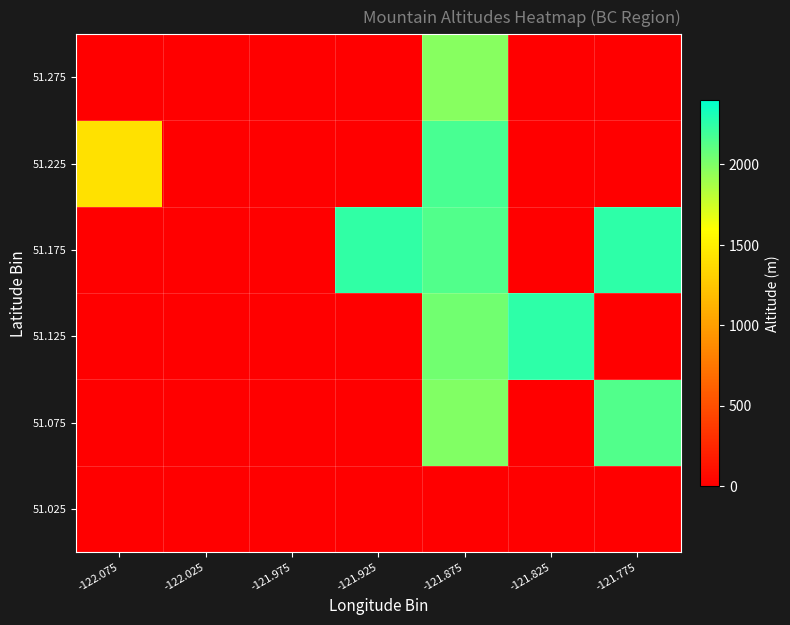

Reading right to left, transcribe all the data shown in this chart.

51.025: -121.775=0.0	-121.825=0.0	-121.875=0.0	-121.925=0.0	-121.975=0.0	-122.025=0.0	-122.075=0.0
51.075: -121.775=2144.3	-121.825=0.0	-121.875=1990.0	-121.925=0.0	-121.975=0.0	-122.025=0.0	-122.075=0.0
51.125: -121.775=0.0	-121.825=2251.0	-121.875=2040.0	-121.925=0.0	-121.975=0.0	-122.025=0.0	-122.075=0.0
51.175: -121.775=2257.5	-121.825=0.0	-121.875=2146.0	-121.925=2243.0	-121.975=0.0	-122.025=0.0	-122.075=0.0
51.225: -121.775=0.0	-121.825=0.0	-121.875=2173.0	-121.925=0.0	-121.975=0.0	-122.025=0.0	-122.075=1415.0
51.275: -121.775=0.0	-121.825=0.0	-121.875=1978.0	-121.925=0.0	-121.975=0.0	-122.025=0.0	-122.075=0.0